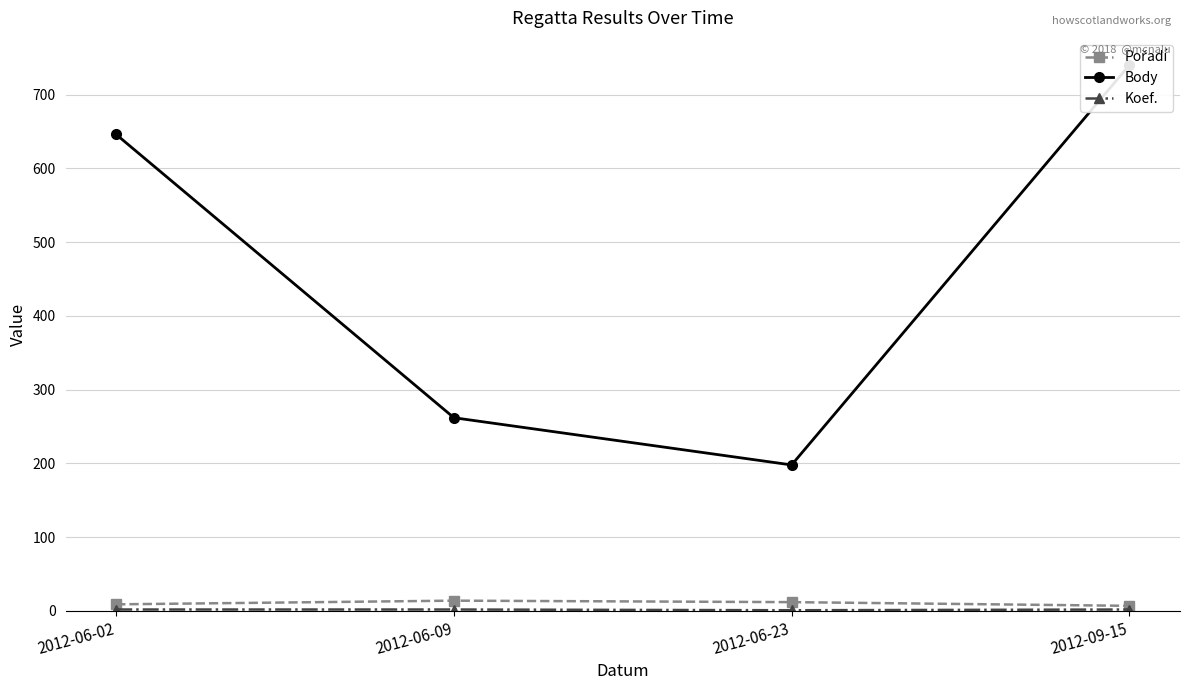

How many data points in Body are less than 646?

2